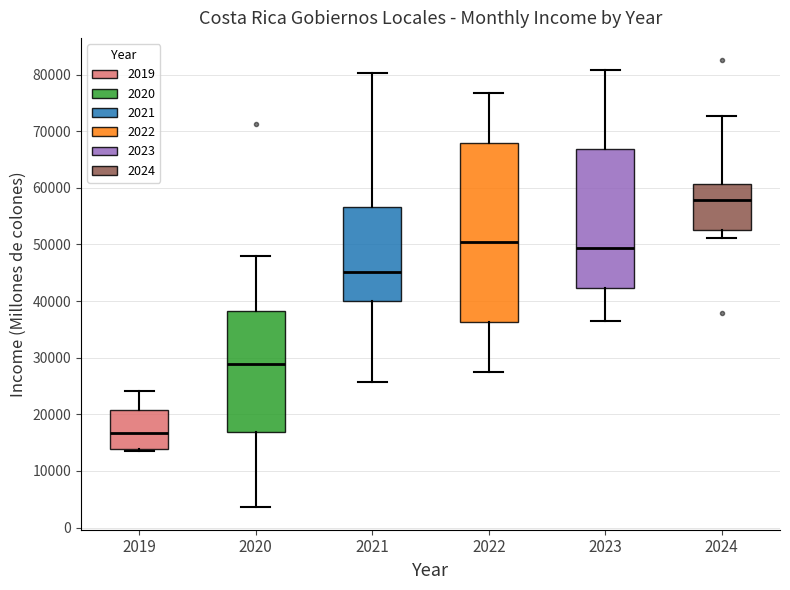

Reading left to right, read every box against the y-axis: the position of its median line, the range the box covers, and the ends of its whiskers. The values are not printed on the chart, so give them approximately, as read against the axis.

2019: median 17000, box 14000 to 21000, whiskers 14000 to 24000
2020: median 29000, box 17000 to 38000, whiskers 4000 to 48000
2021: median 45000, box 40000 to 57000, whiskers 26000 to 80000
2022: median 51000, box 36000 to 68000, whiskers 27000 to 77000
2023: median 49000, box 42000 to 67000, whiskers 37000 to 81000
2024: median 58000, box 52000 to 61000, whiskers 51000 to 73000